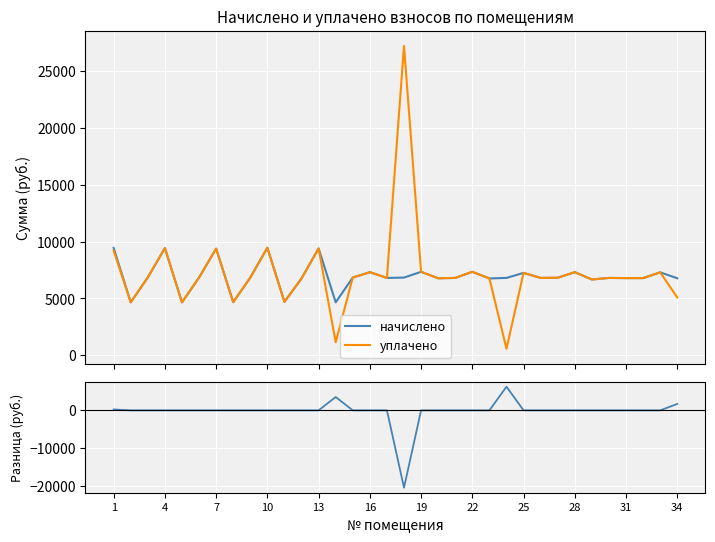

What is the difference between the maximum and minimum values in the уплачено series?

26674.3